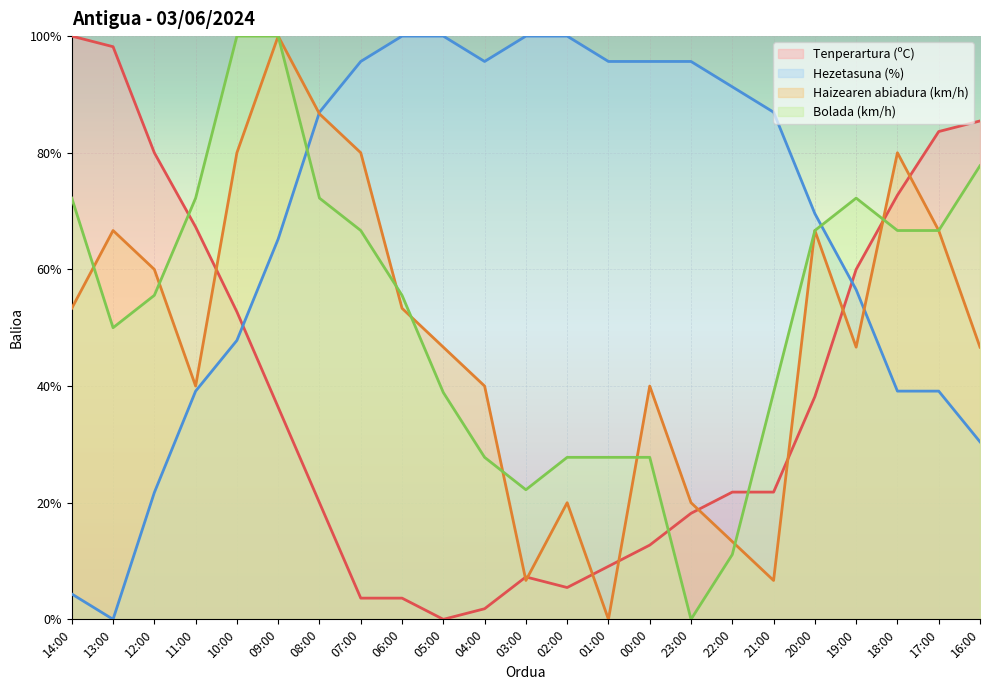

What is the value of the Tenperartura (ºC) point at the 23rd from the left?

85.5